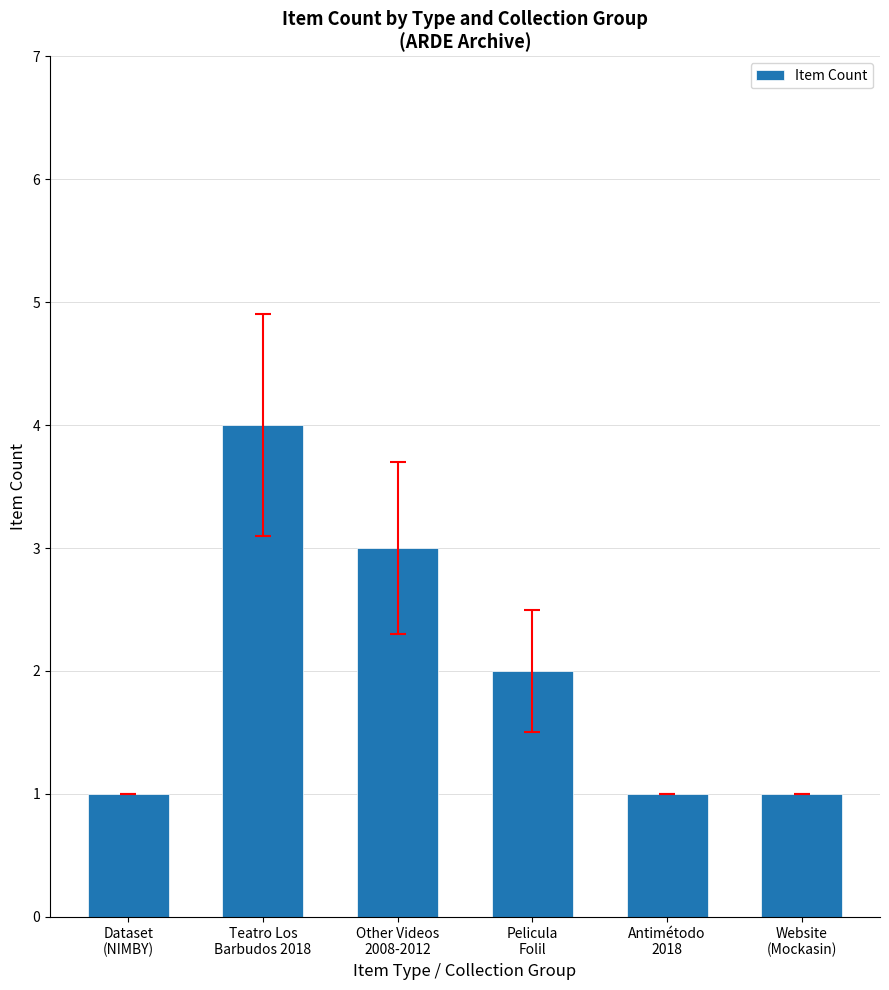

What is the average value?

2